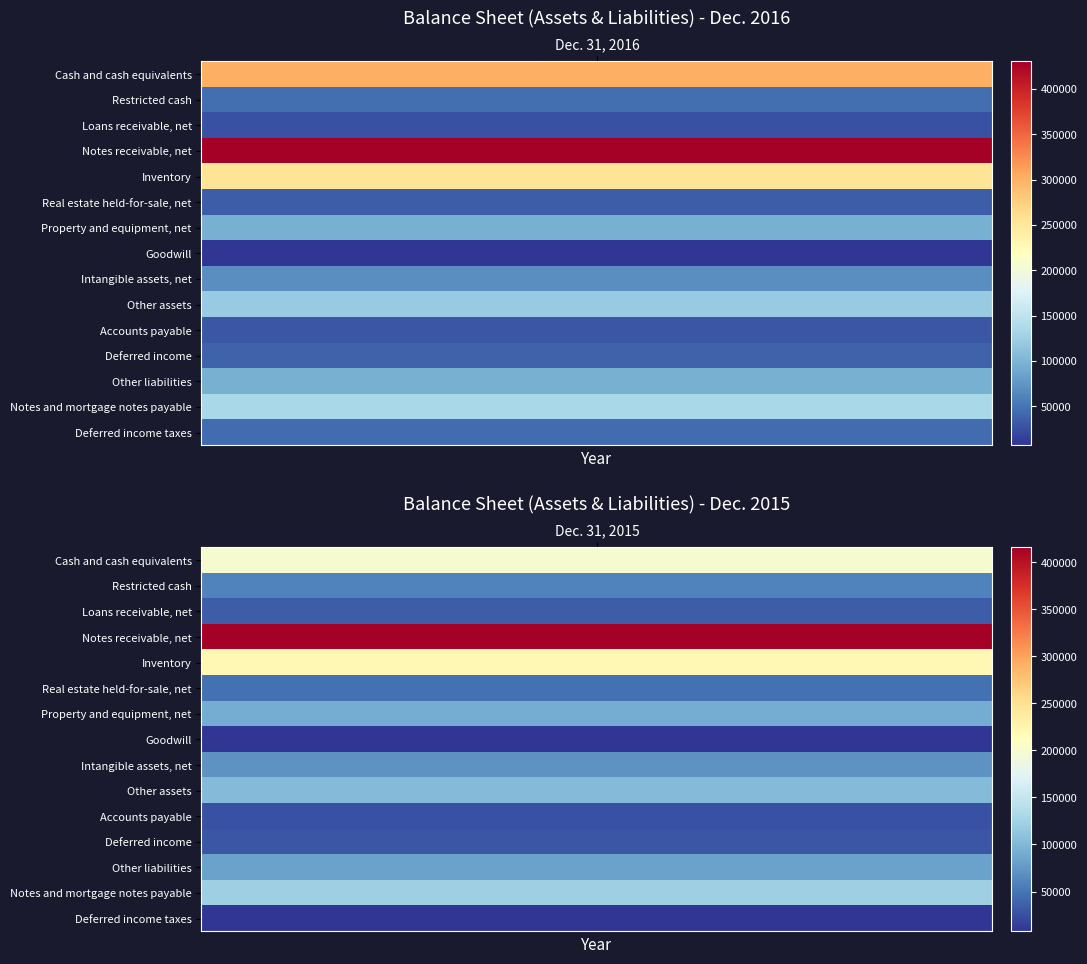

How many values in the Other assets series are below 120030?

1